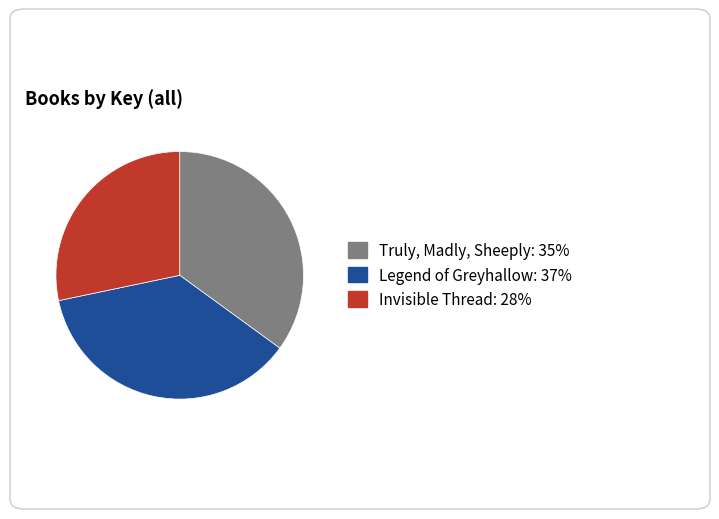

Is there a majority slice in this chart?

No